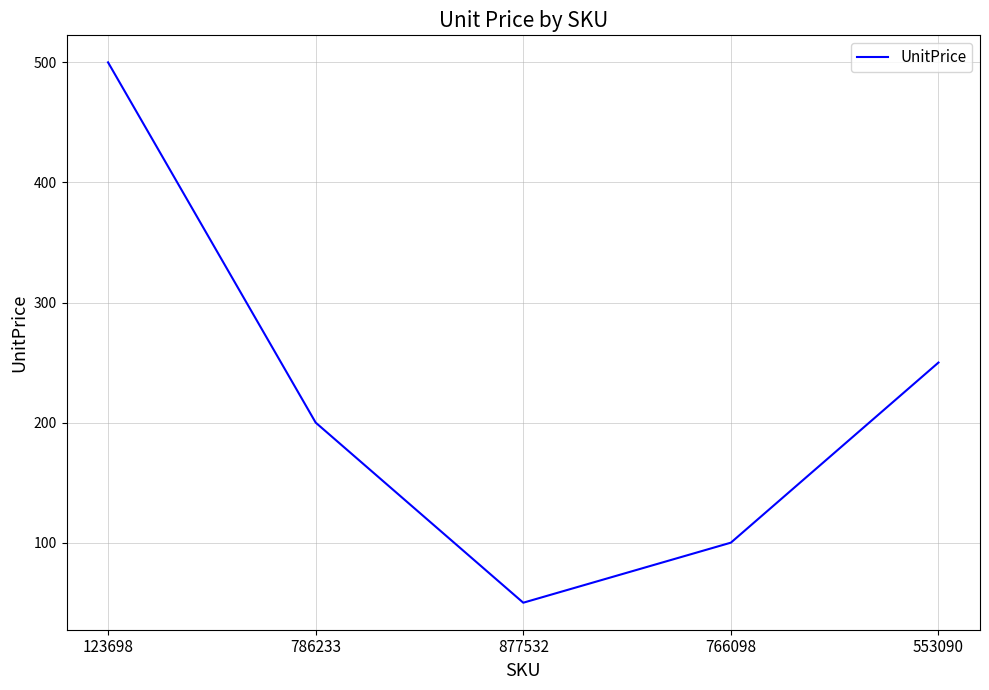

Is it true that the value at 877532 is 85?

False